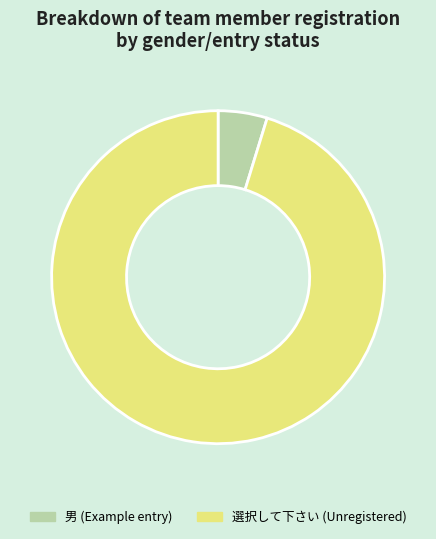

What is the smallest slice in the pie chart?

男